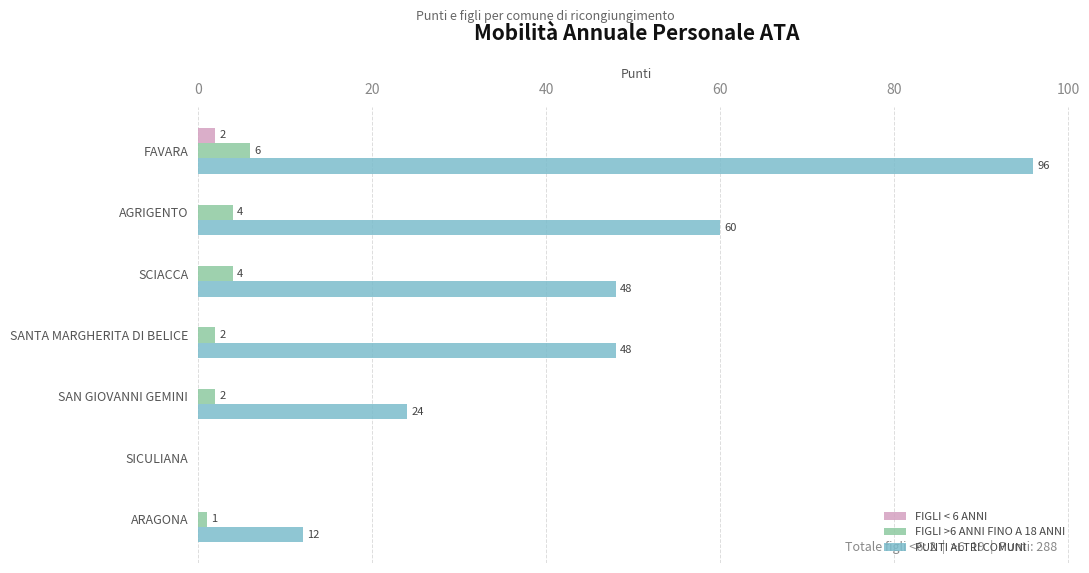

What are all the series names shown in the legend?

FIGLI < 6 ANNI, FIGLI >6 ANNI FINO A 18 ANNI, PUNTI ALTRI COMUNI